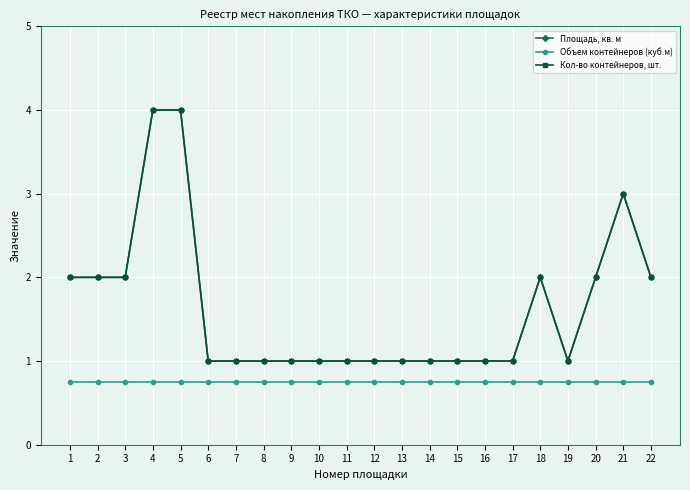

What is the smallest value displayed?

0.8